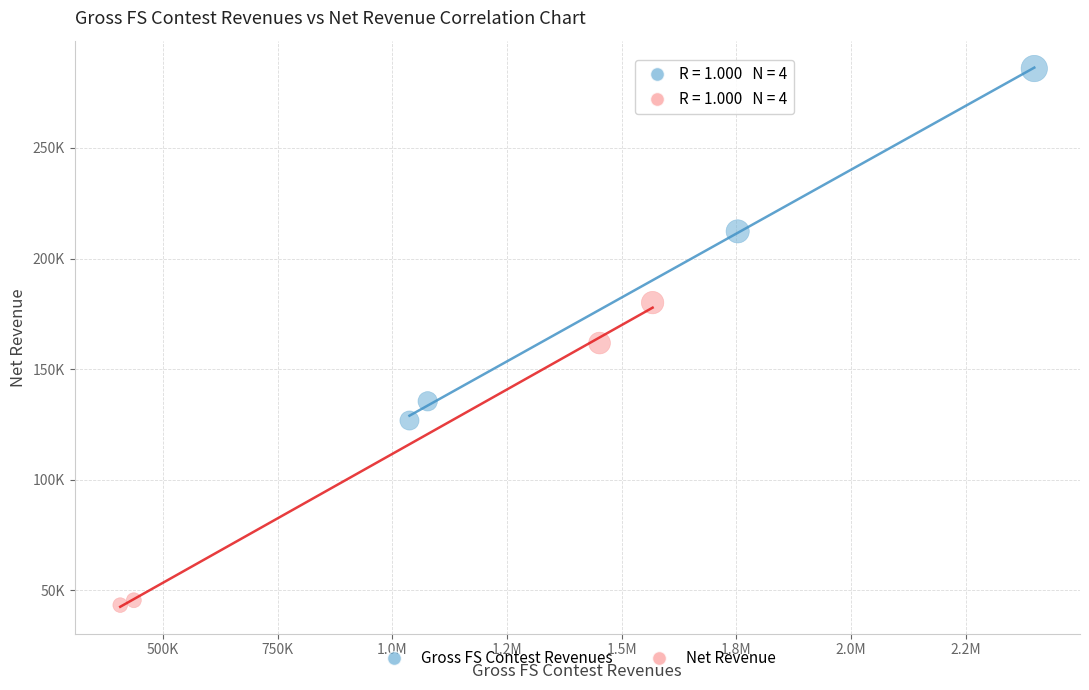

Which series has the largest Y range (max minus min)?

Gross FS Contest Revenues